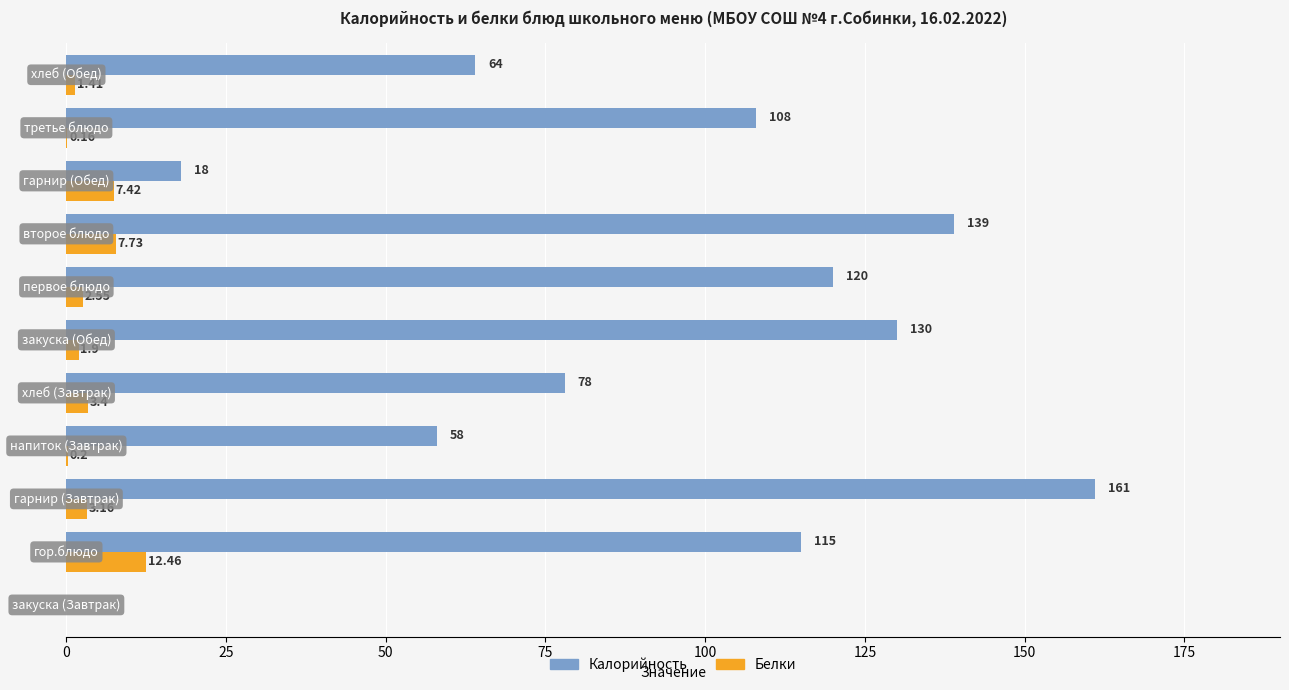

What is the sum of all Калорийность values?

991.0